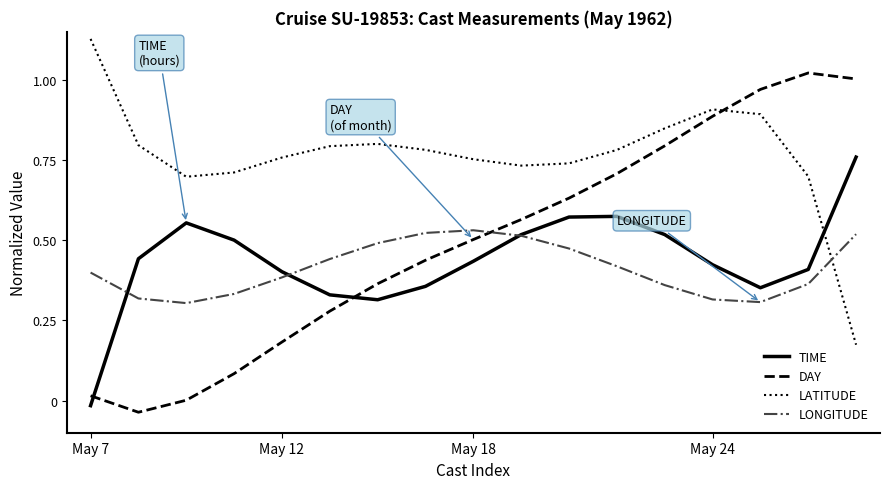

Rank the series by their maximum value, from lowest to highest.

LONGITUDE, TIME, DAY, LATITUDE